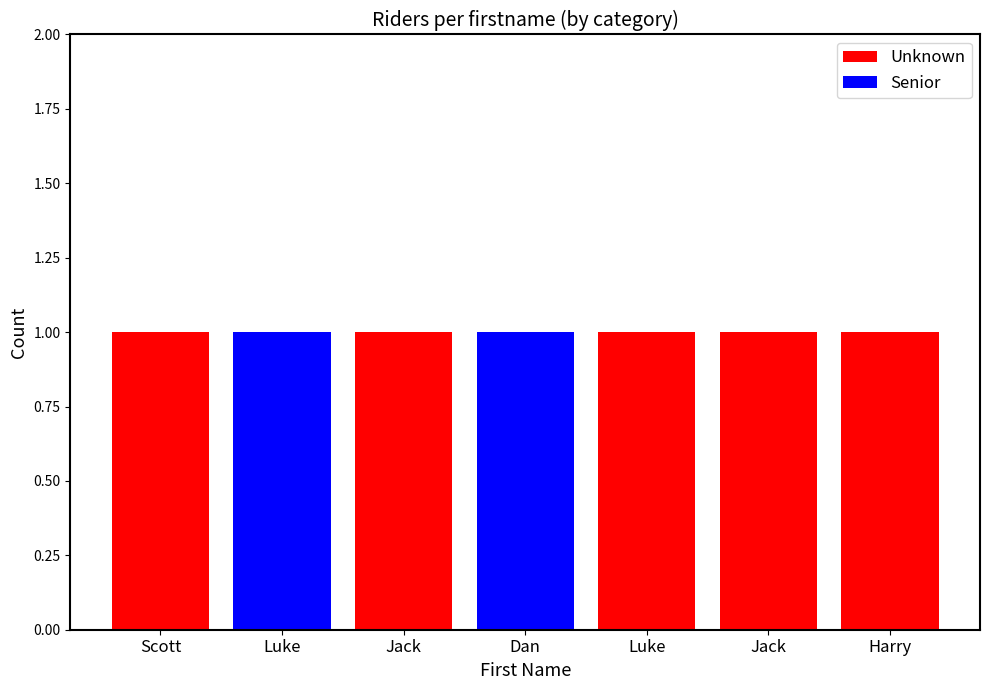

Reading left to right, extract all data points from this chart.

Unknown: Scott=1	Luke=0	Jack=1	Dan=0	Luke=1	Jack=1	Harry=1
Senior: Scott=0	Luke=1	Jack=0	Dan=1	Luke=0	Jack=0	Harry=0